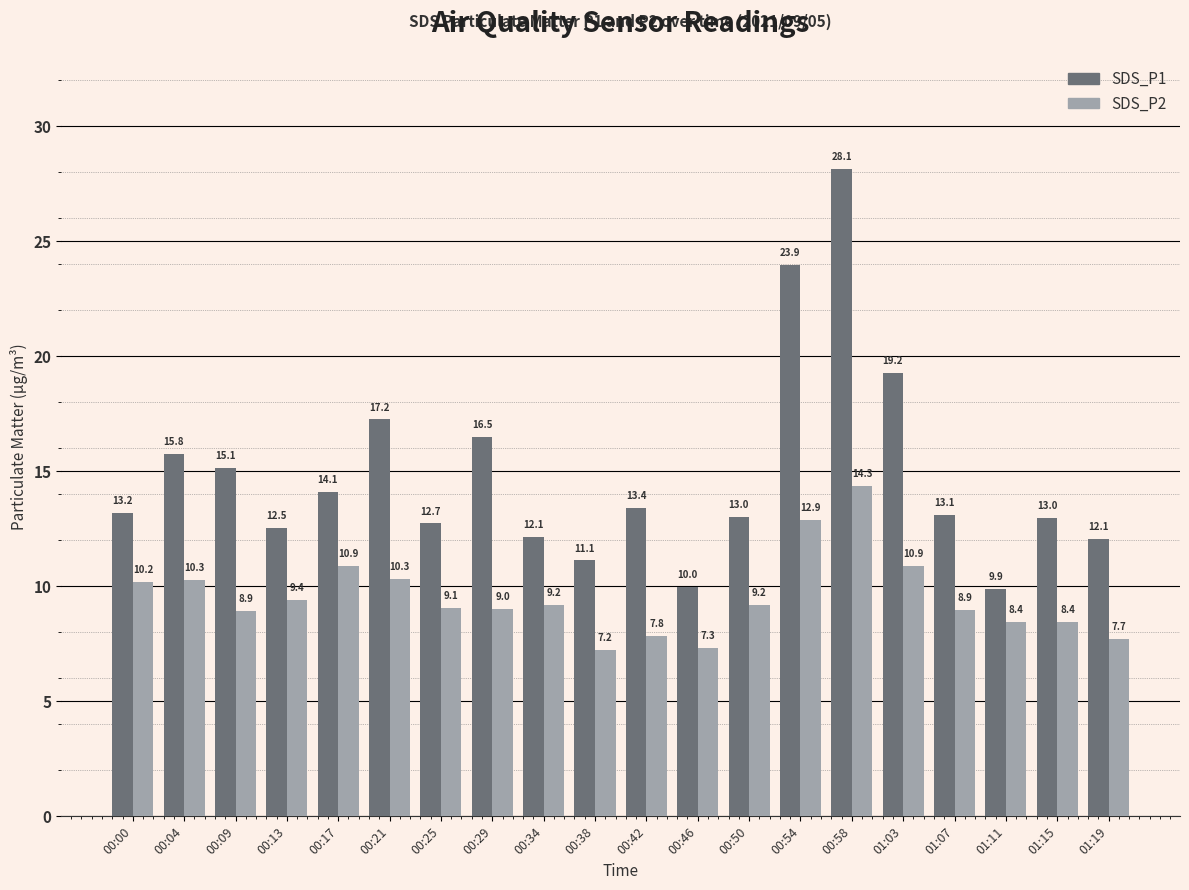

Which series changed the most between 00:09 and 00:50?

SDS_P1